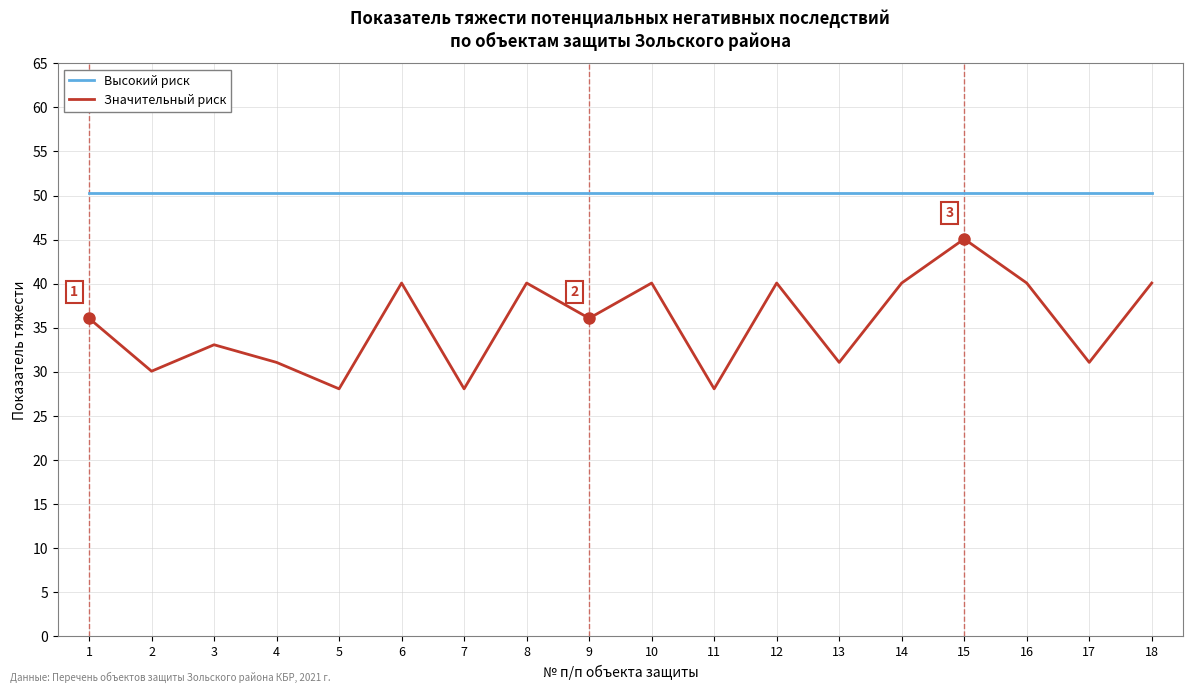

What is the sum of all Значительный риск values?

638.4